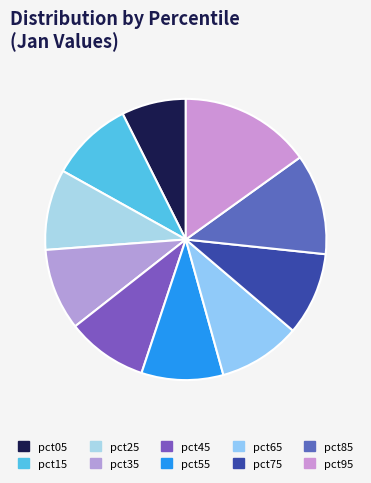

Rank the categories by value from highest to lowest.

pct95, pct85, pct75, pct15, pct65, pct35, pct55, pct45, pct25, pct05